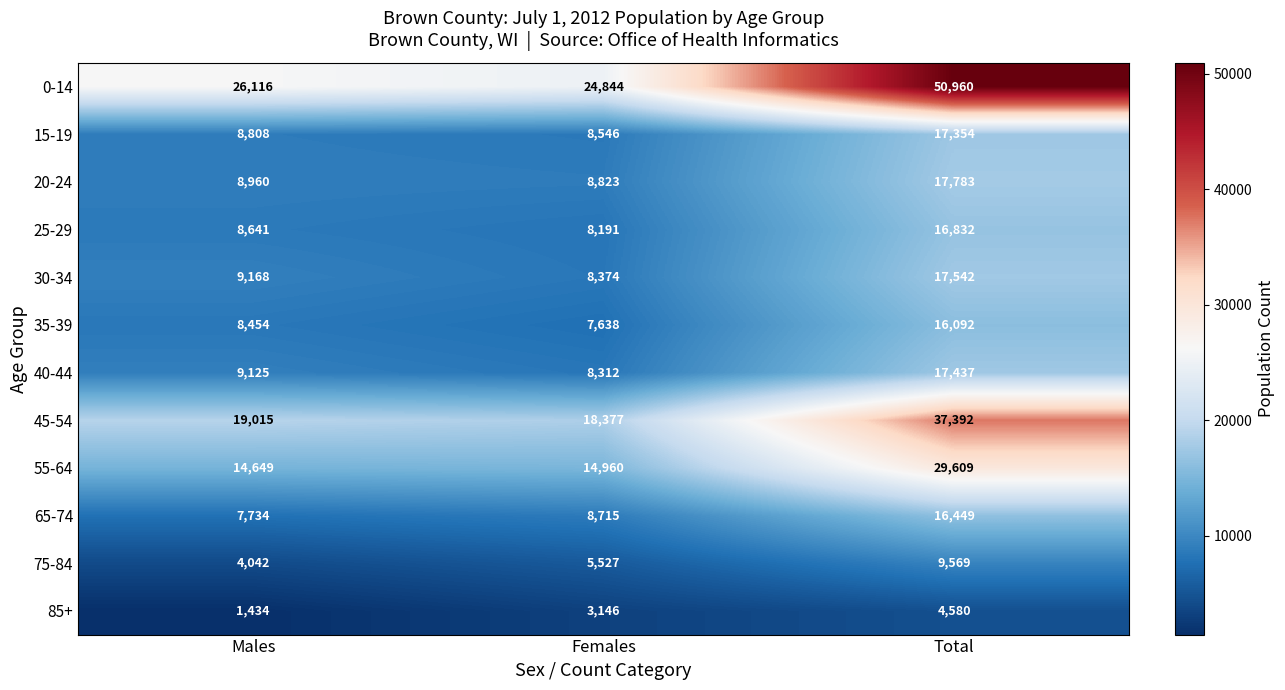

Between Males and Total, which series saw the biggest shift?

0-14